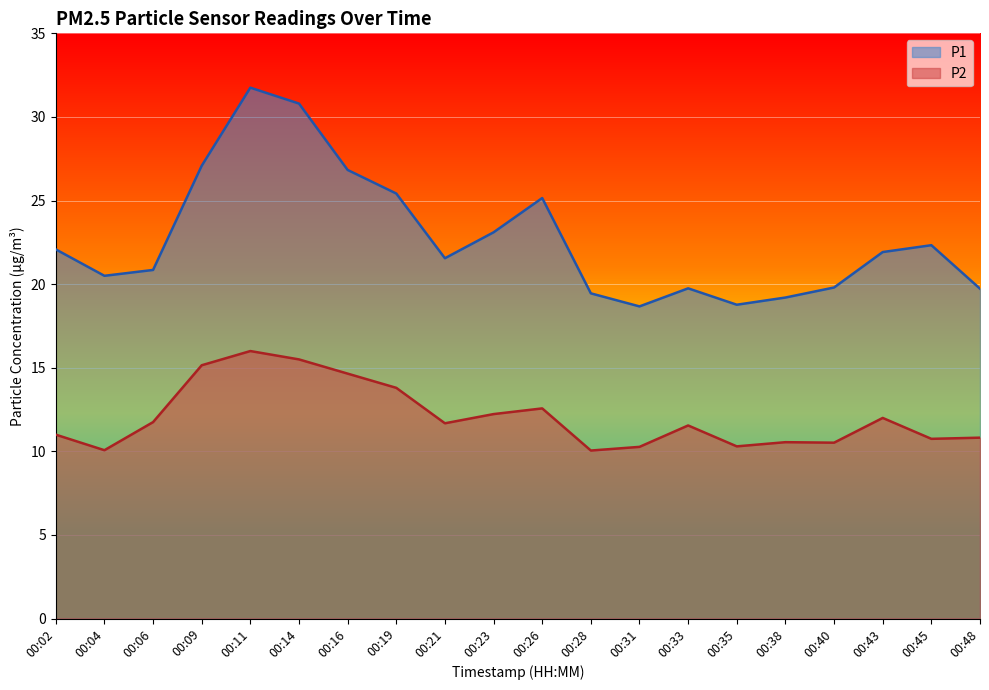

How many data points in P1 are less than 21?

9